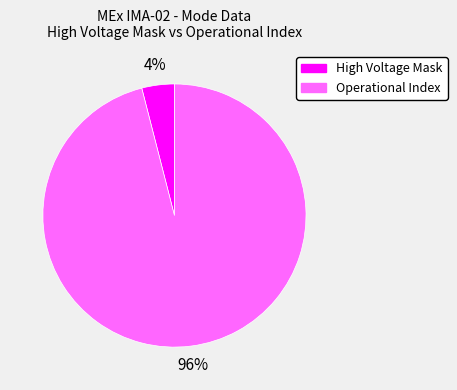

Does any single category account for the majority?

Yes